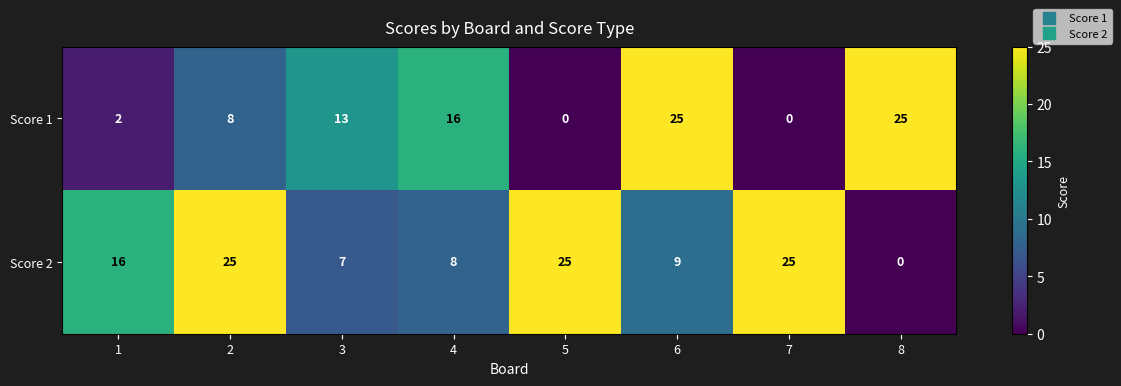

At 6, list the series in order from smallest to largest.

Score 2, Score 1